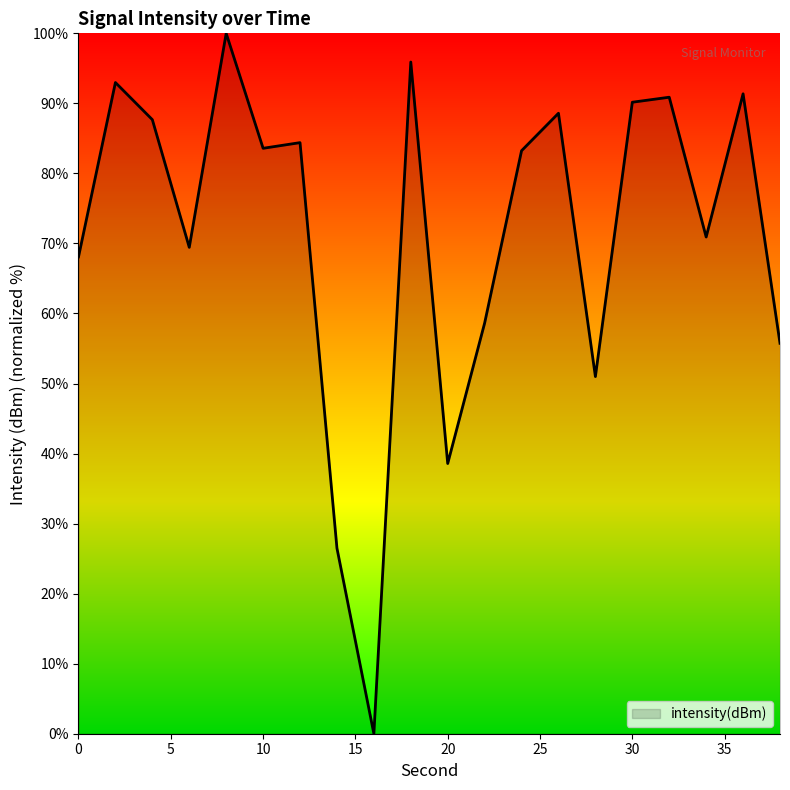

What is the maximum value shown in the chart?

100.0